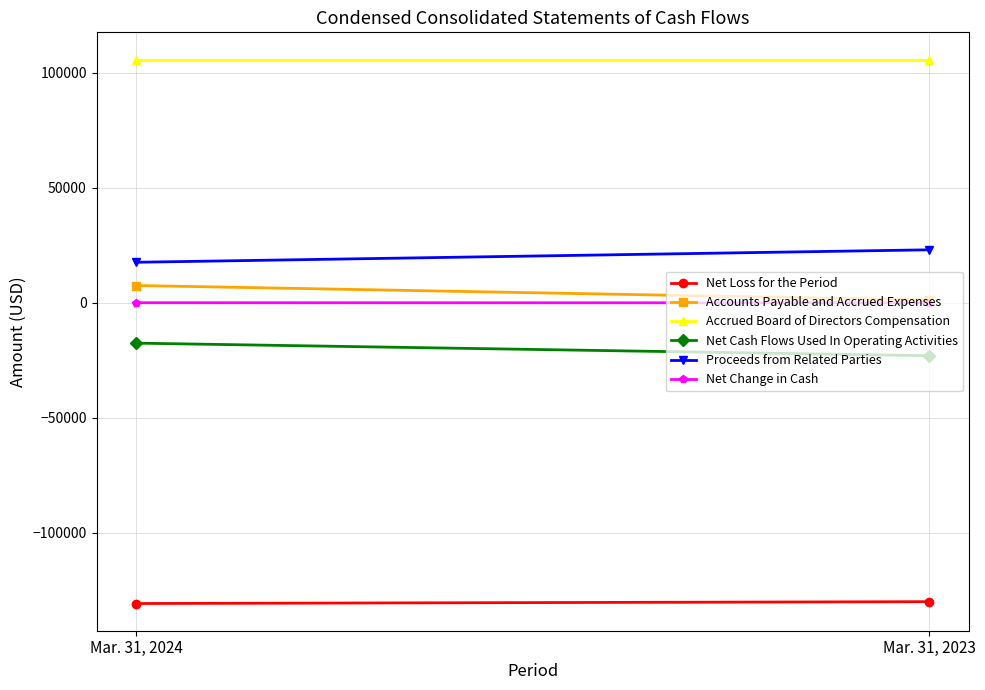

Is it true that Net Change in Cash equals 2 at Mar. 31, 2024?

True